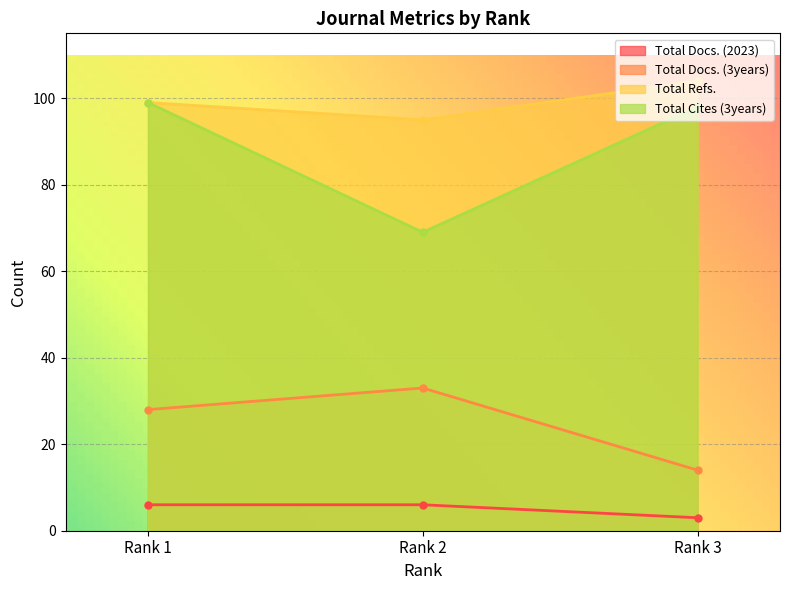

How many lines are shown in the chart?

4